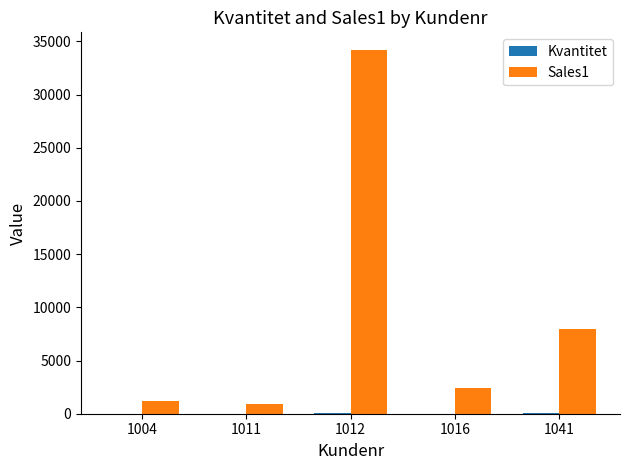

The value of Sales1 at 1041 is 2754. True or false?

False